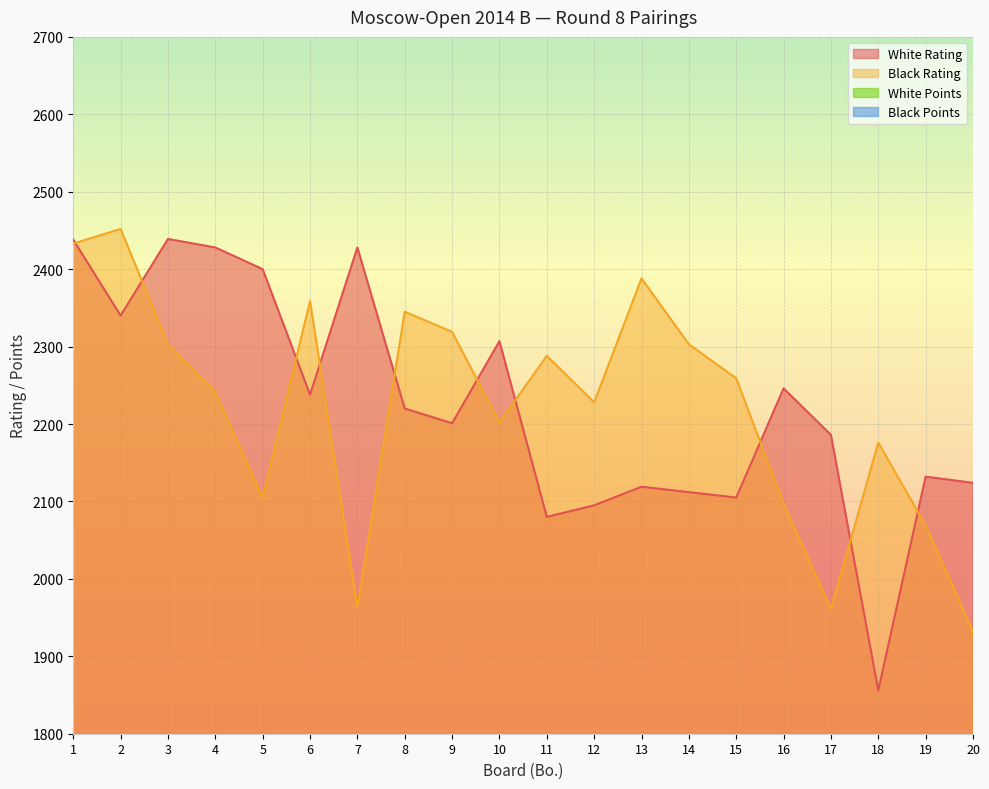

At which category does the chart reach its minimum across all series?

13